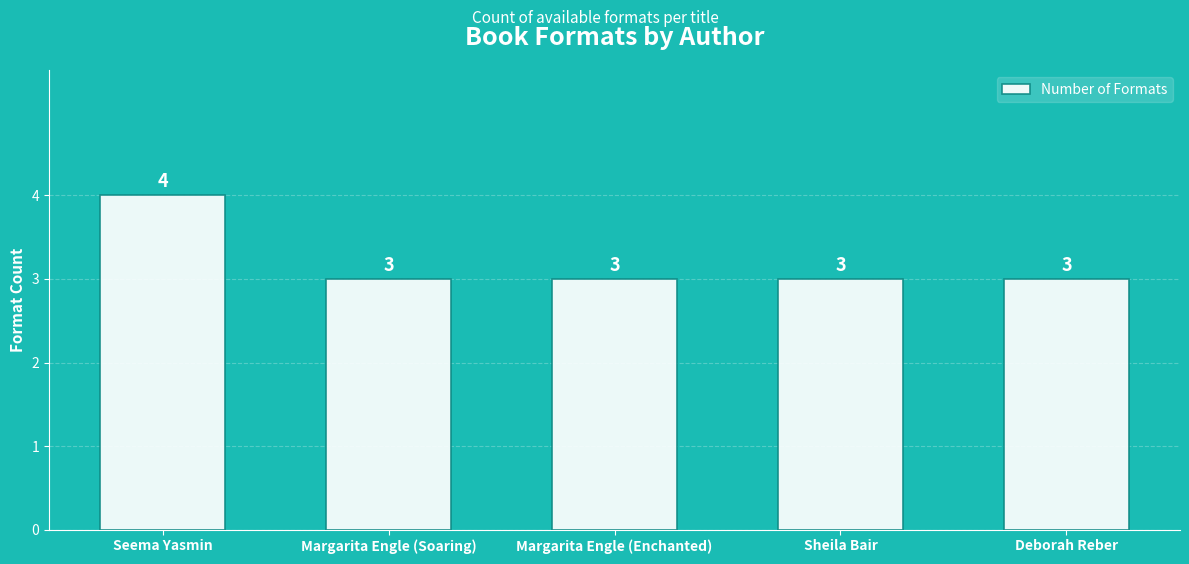

True or false: the data shows 4 at Sheila Bair.

False